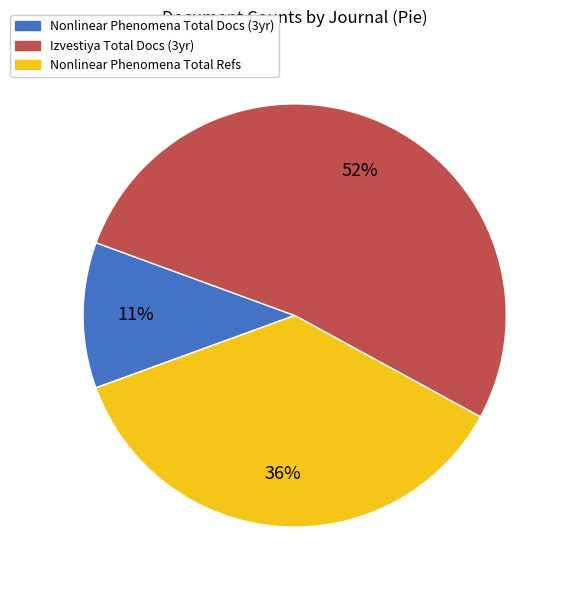

Do Nonlinear Phenomena Total Docs (3yr) and Izvestiya Total Docs (3yr) together represent more than half of the pie?

Yes